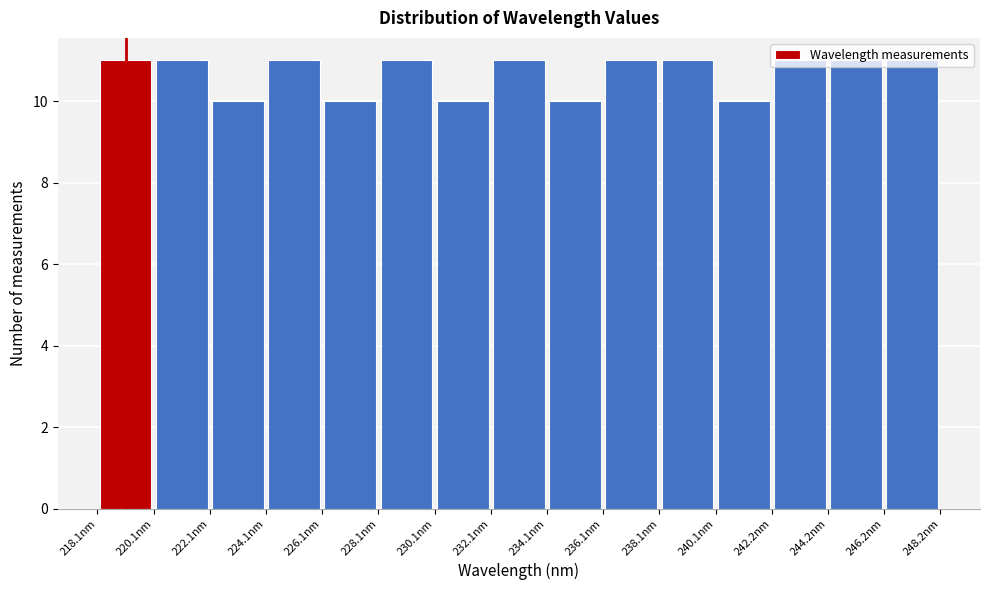

Reading left to right, transcribe this chart: for each bar, give the range it covers on the x-axis and its height. Neither the bar edges nor the heights are printed on the chart, so give them approximately, as read against the axes.

218 to 220: 11
220 to 222: 11
222 to 224: 10
224 to 226: 11
226 to 228: 10
228 to 230: 11
230 to 232: 10
232 to 234: 11
234 to 236: 10
236 to 238: 11
238 to 240: 11
240 to 242: 10
242 to 244: 11
244 to 246: 11
246 to 248: 11